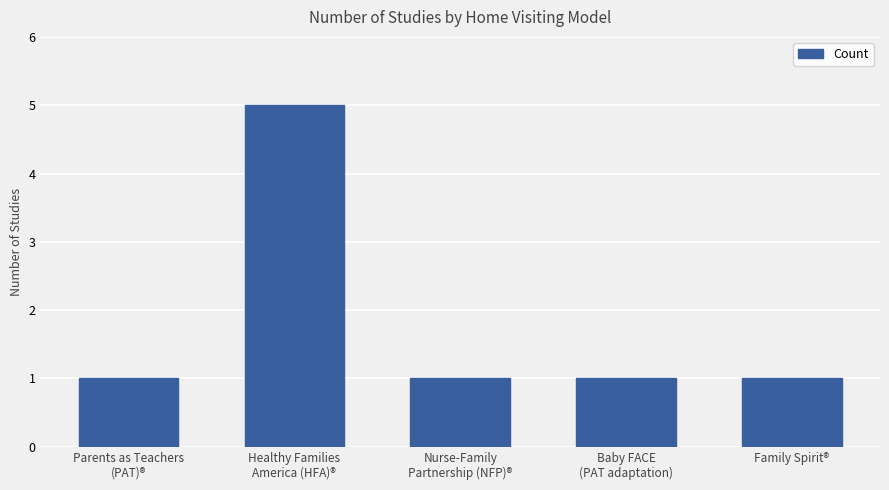

What is the smallest value displayed?

1